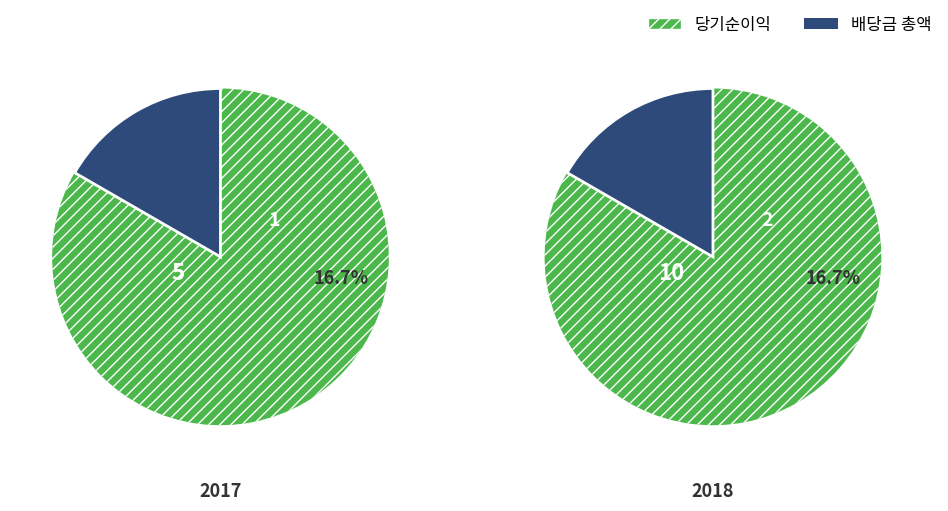

How much of the chart is everything except 2018?

33.3%